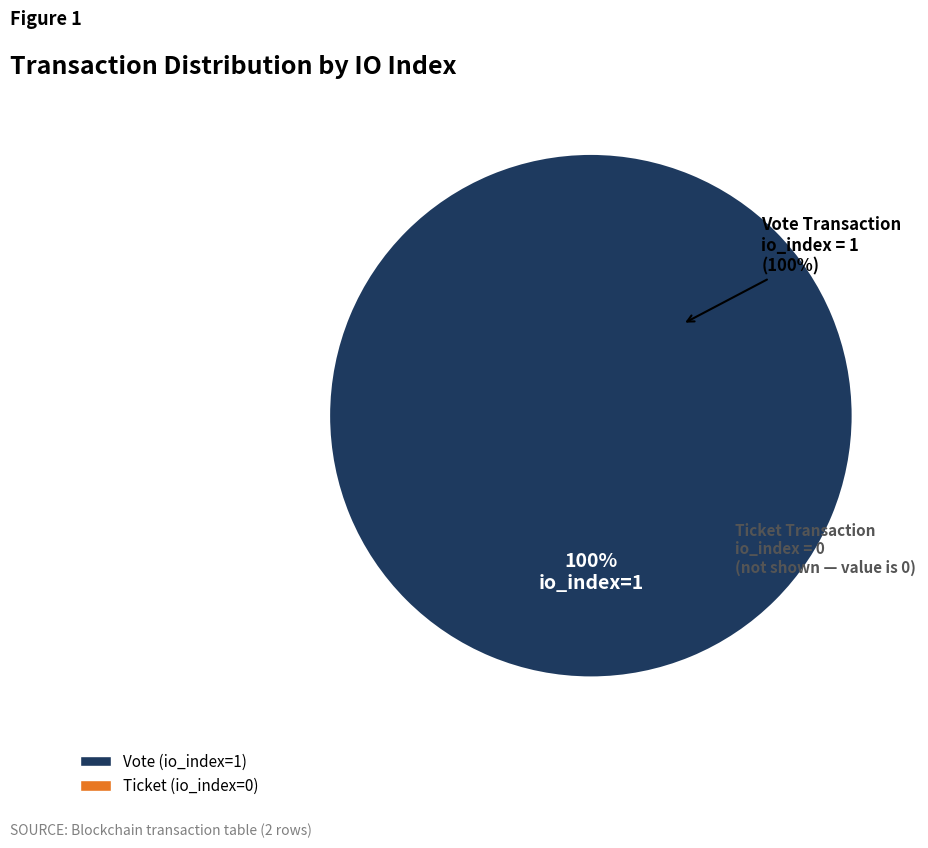

What is the total percentage of Vote (io_index=1) and Ticket (io_index=0)?

100.0%